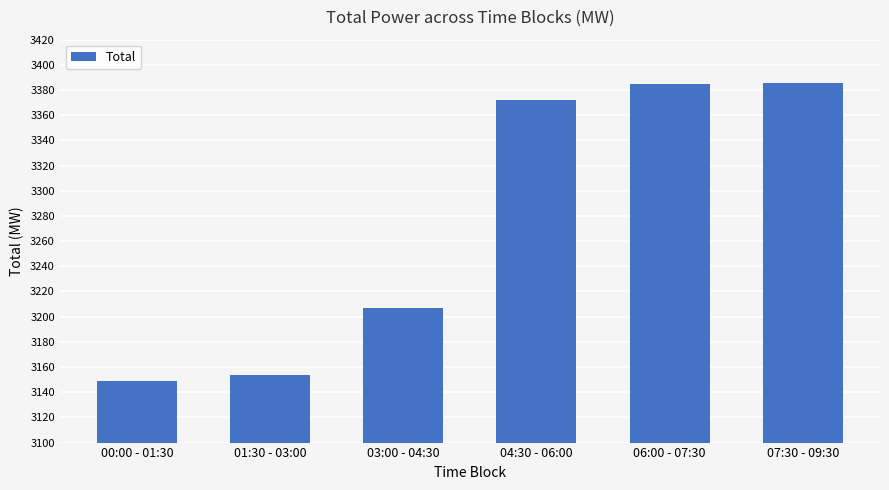

What is the maximum value shown in the chart?

3385.8